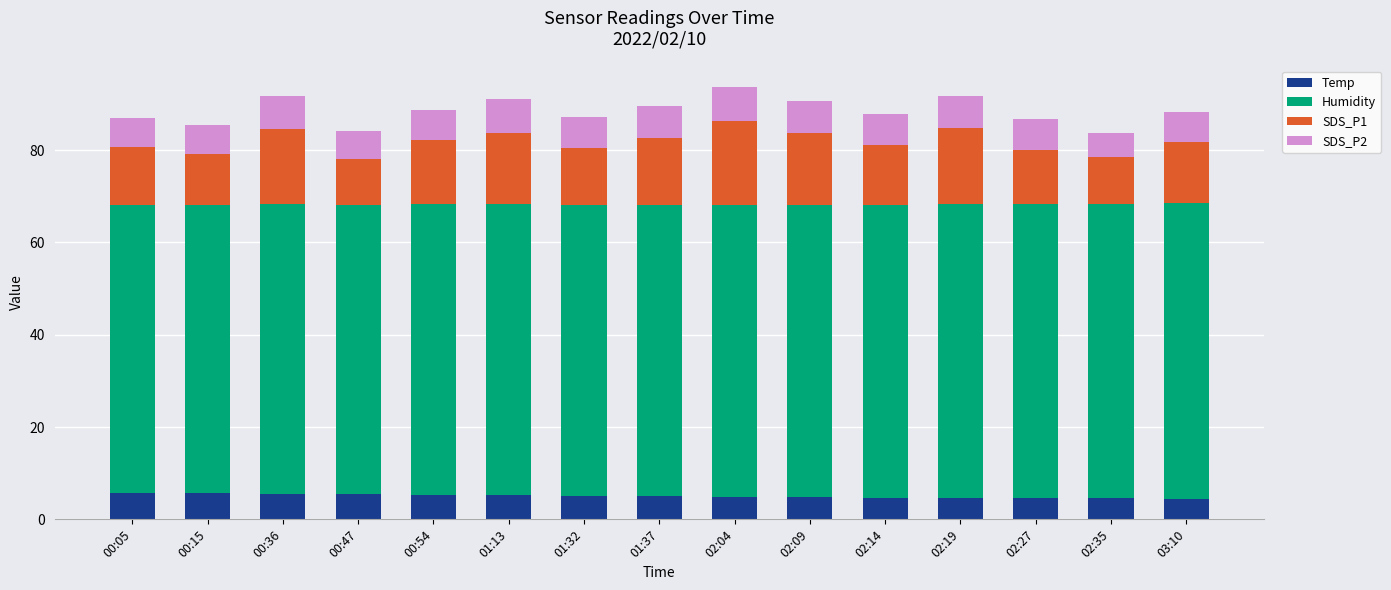

Count the number of data series in this chart.

4